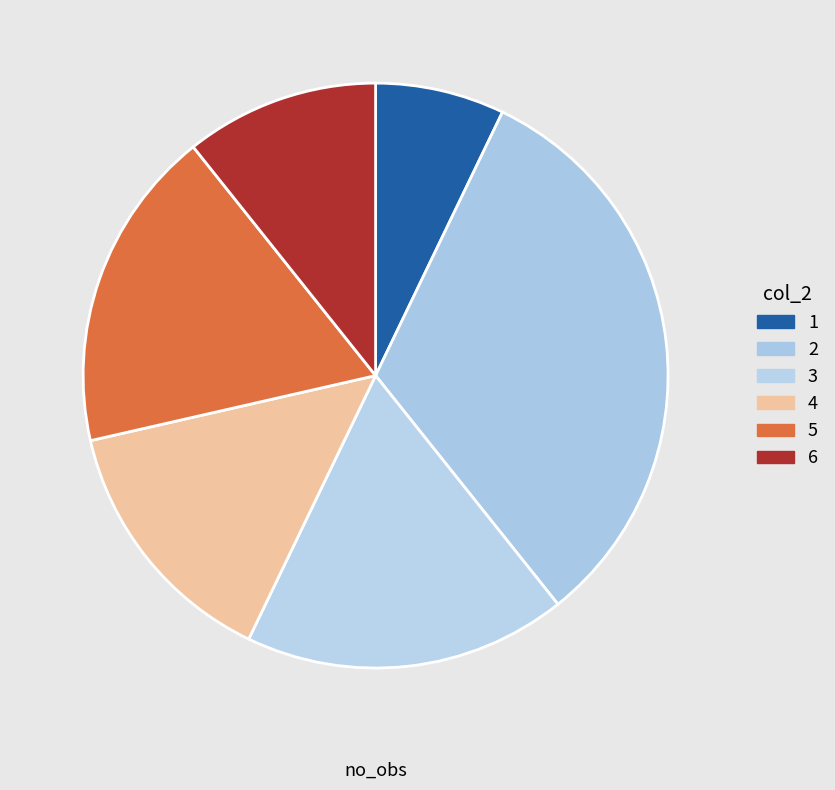

How many segments does this pie chart have?

6